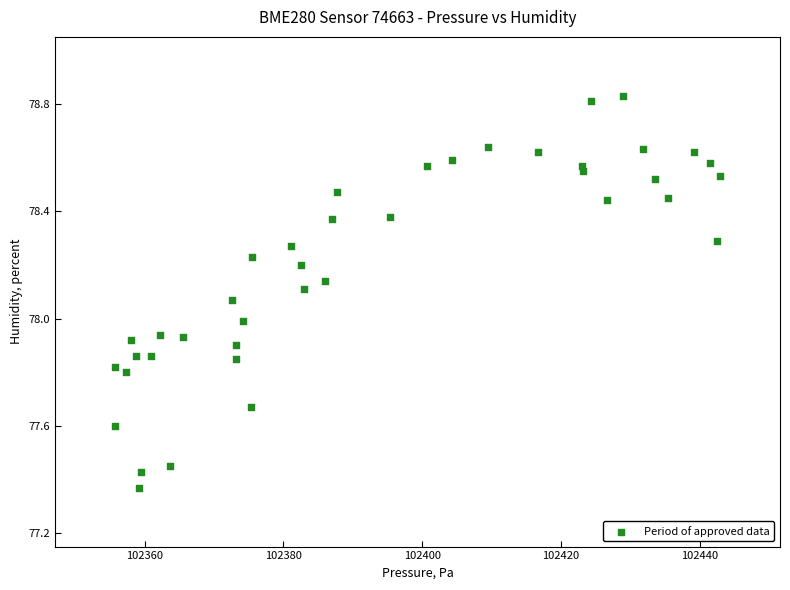

What is the range of X values (max minus min)?

87.1